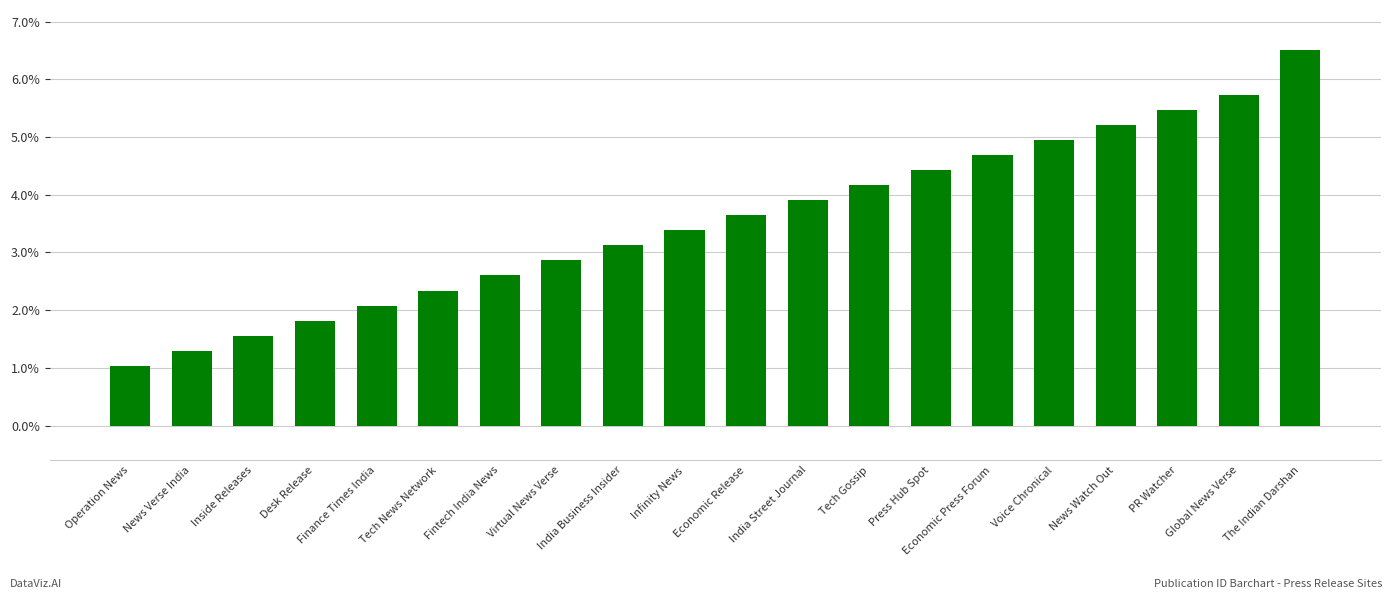

Approximately how many times larger is the value at The Indian Darshan compared to Voice Chronical?

1.3